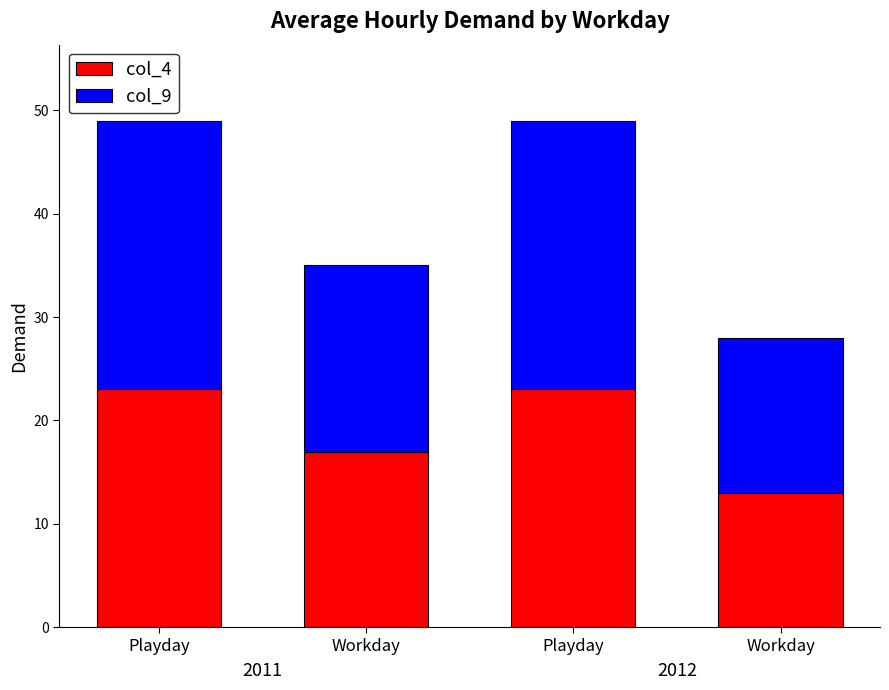

Count the number of categories in the chart.

4